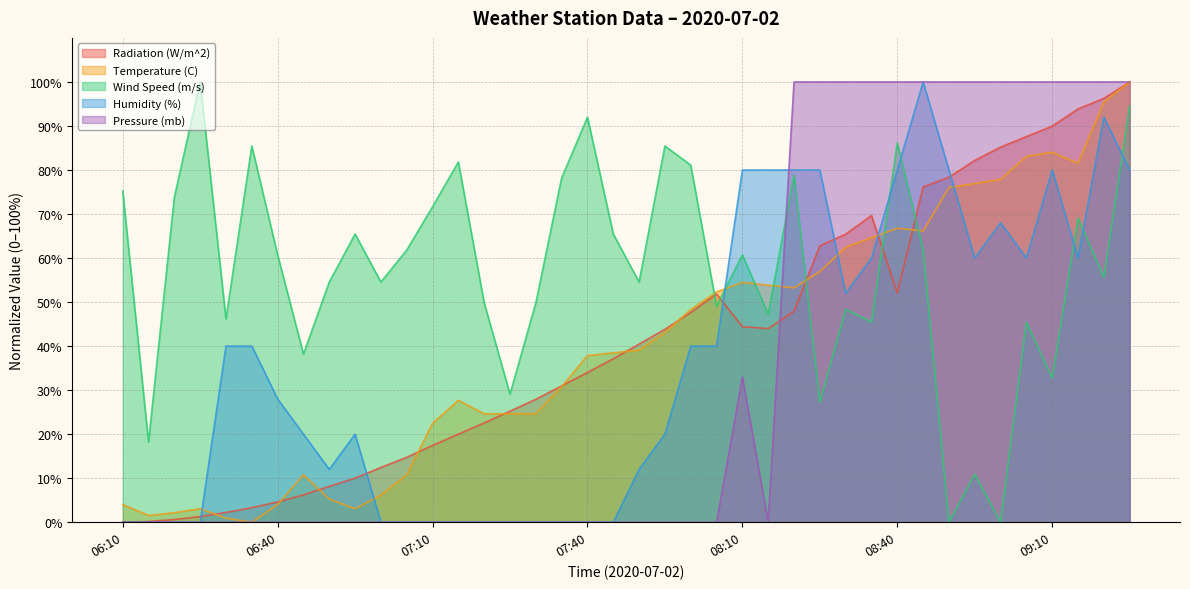

What is the difference between the maximum and minimum values in the Radiation (W/m^2) series?

100.0